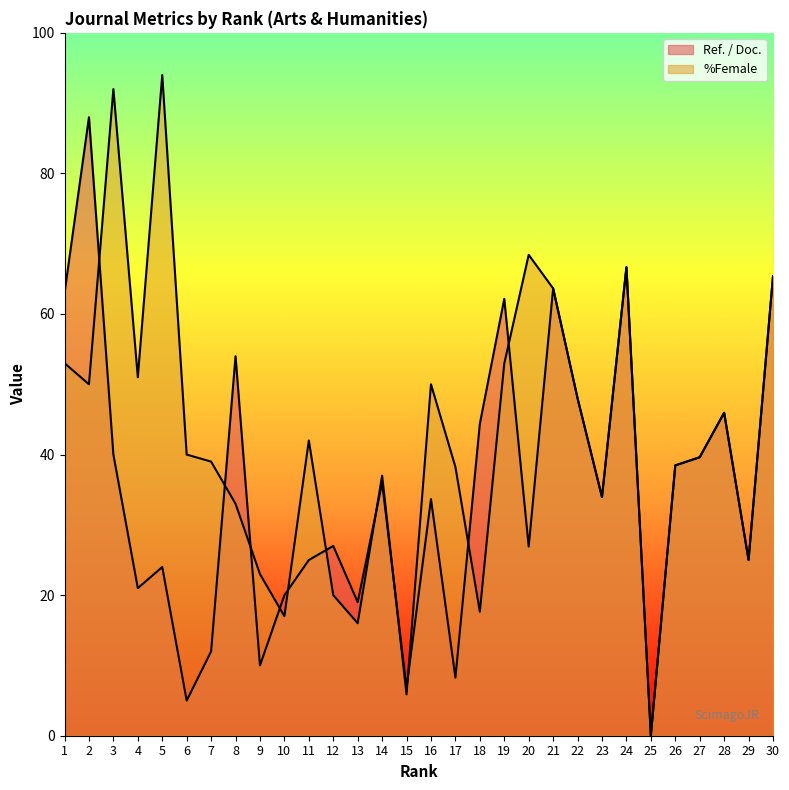

Which series changed the most between 2 and 20?

Ref. / Doc.